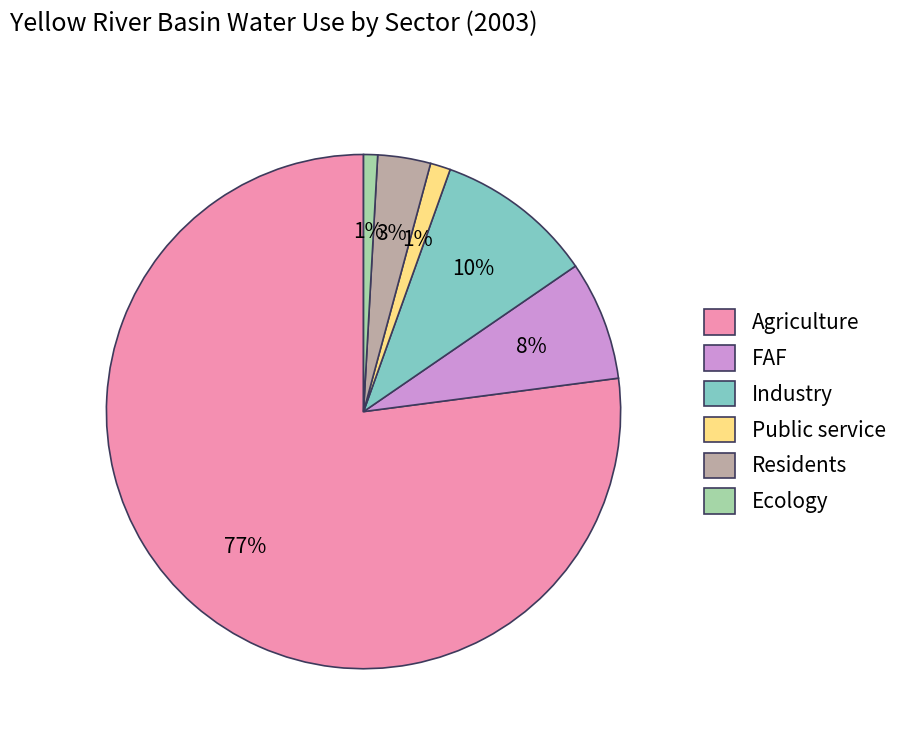

Which slice is the largest?

Agriculture